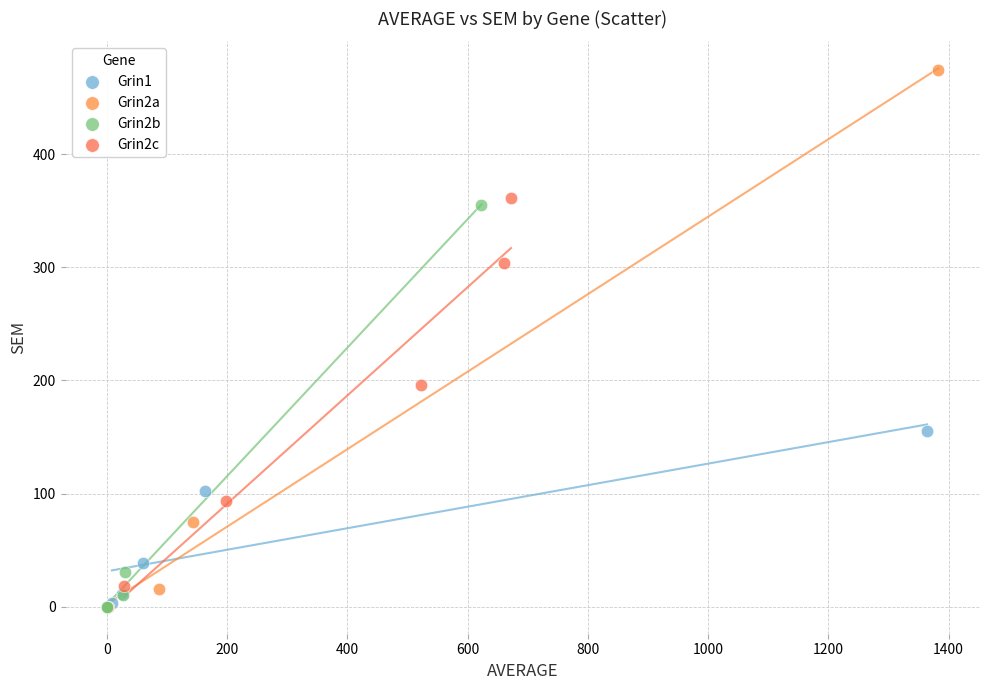

Which series contains the highest Y value?

Grin2a